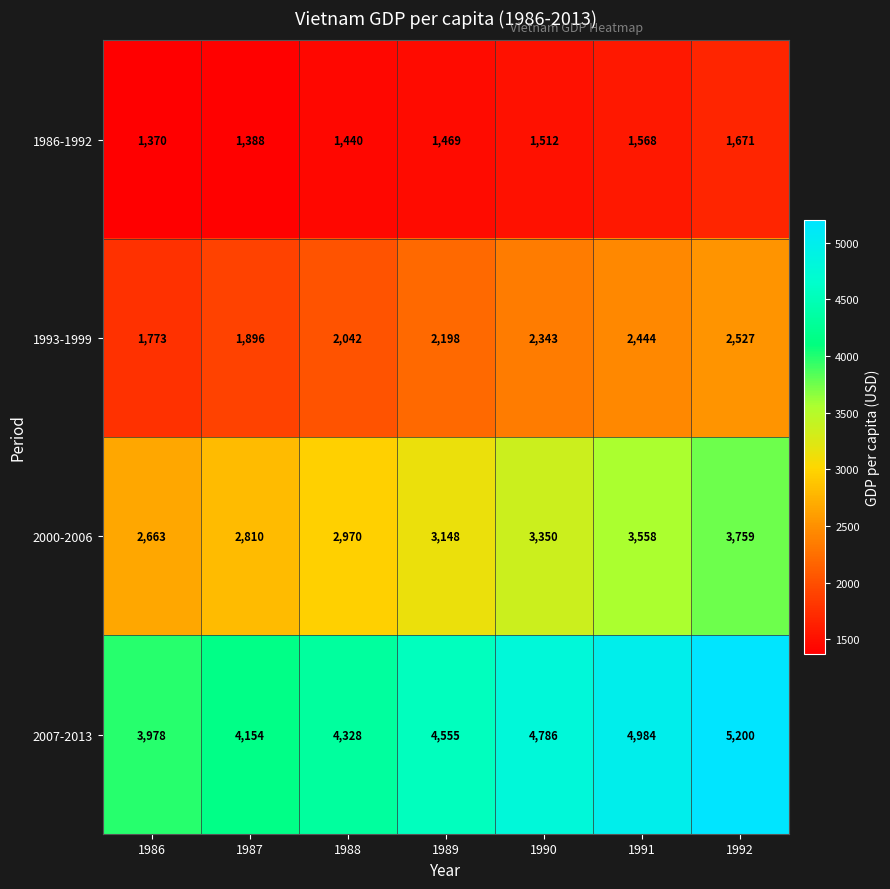

Reading right to left, transcribe all the data shown in this chart.

1986-1992: 1992=1671	1991=1568	1990=1512	1989=1469	1988=1440	1987=1388	1986=1370
1993-1999: 1992=2527	1991=2444	1990=2343	1989=2198	1988=2042	1987=1896	1986=1773
2000-2006: 1992=3759	1991=3558	1990=3350	1989=3148	1988=2970	1987=2810	1986=2663
2007-2013: 1992=5200	1991=4984	1990=4786	1989=4555	1988=4328	1987=4154	1986=3978